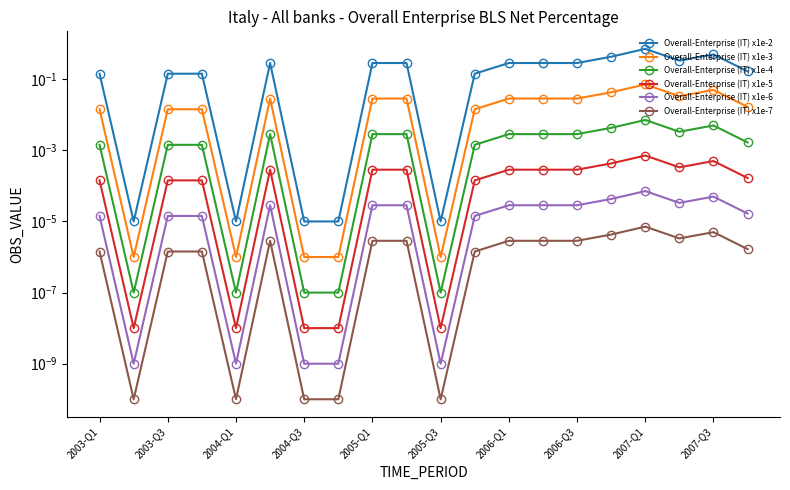

How many lines are shown in the chart?

6